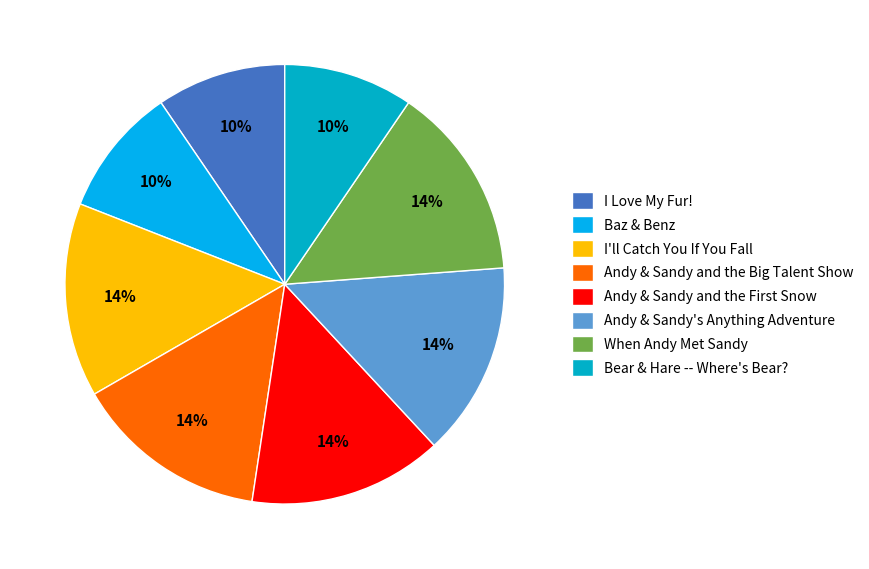

To the nearest percent, what portion does When Andy Met Sandy represent?

14%